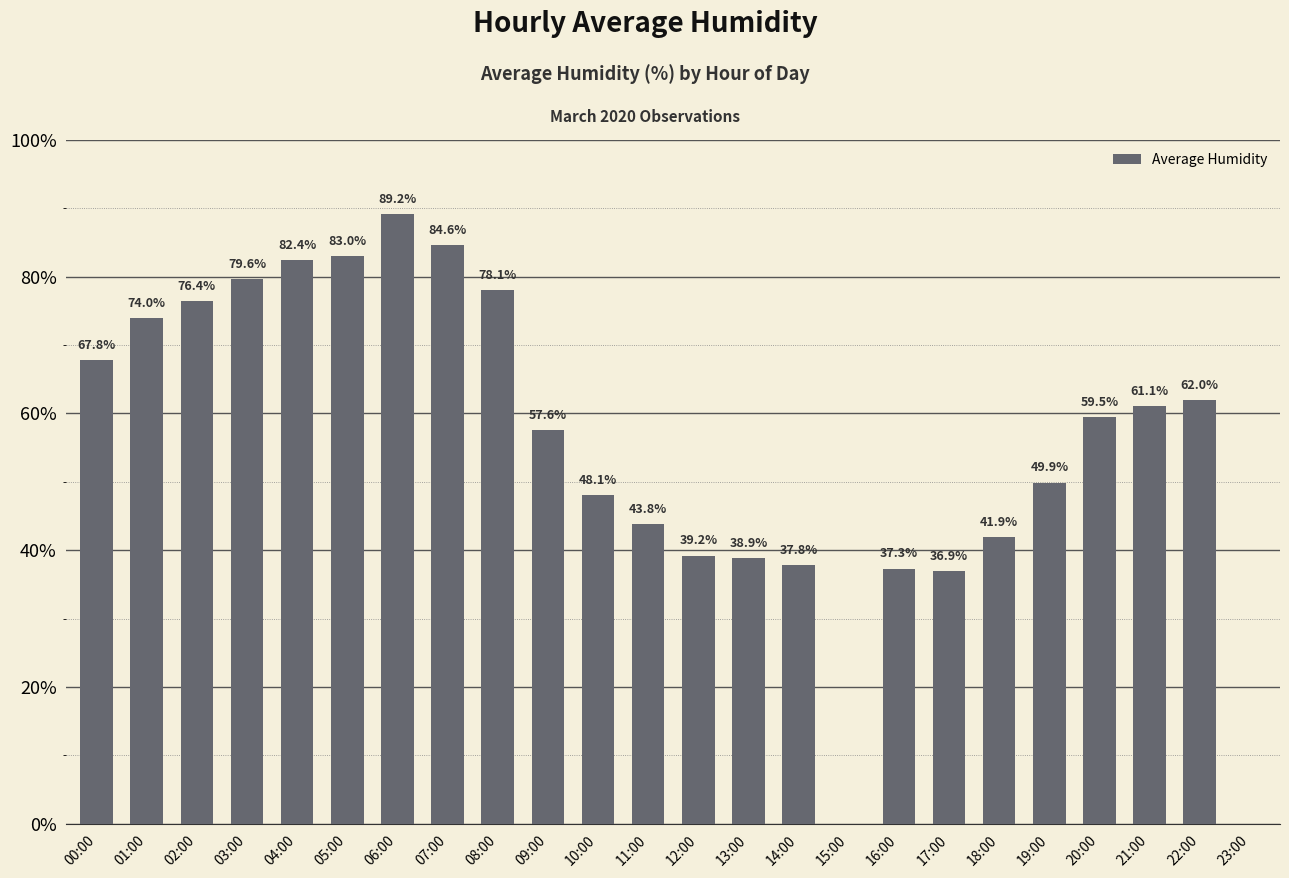

Which label corresponds to the largest value in the chart?

06:00